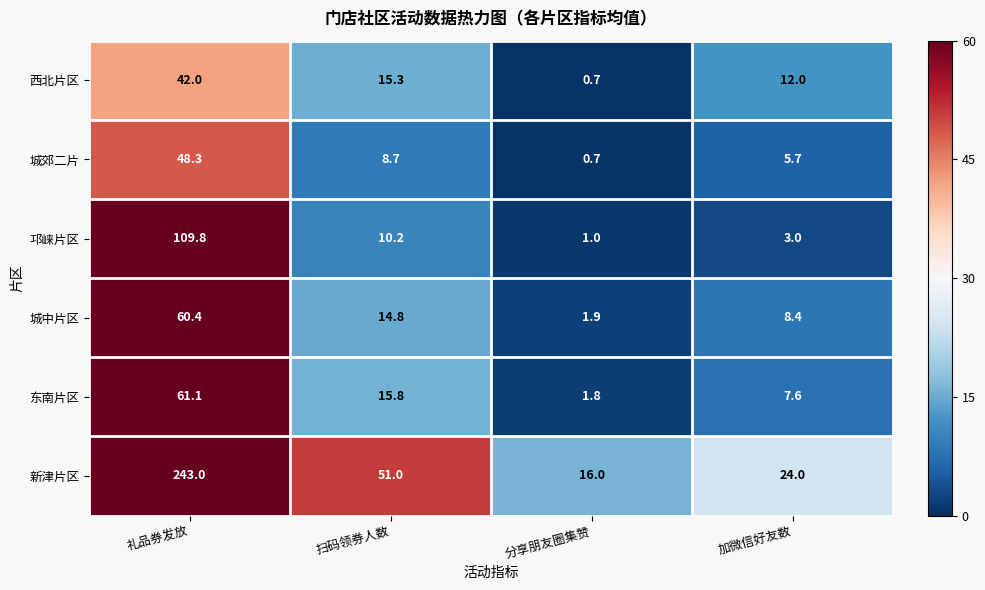

Rank the series at 加微信好友数 from highest to lowest value.

新津片区, 西北片区, 城中片区, 东南片区, 城郊二片, 邛崃片区